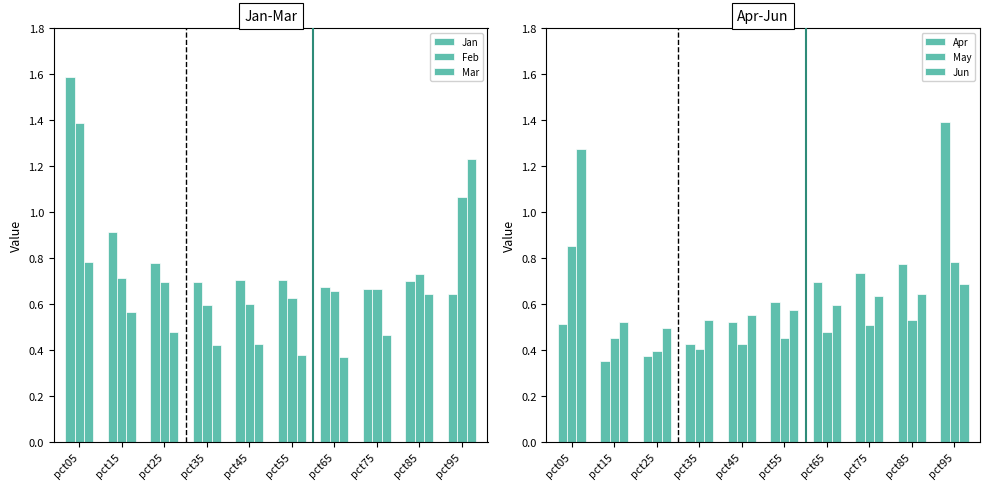

Which series has the largest total across all categories?

Jan